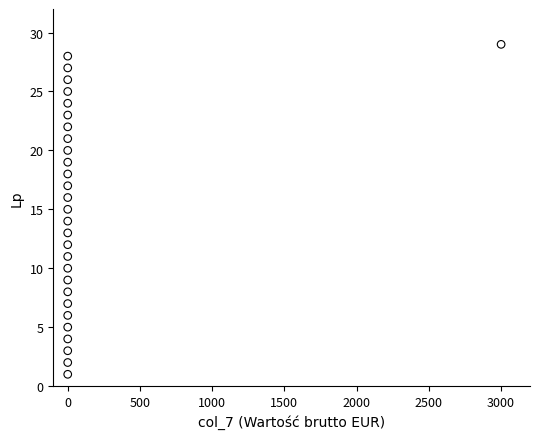

What is the range of Y values (max minus min)?

28